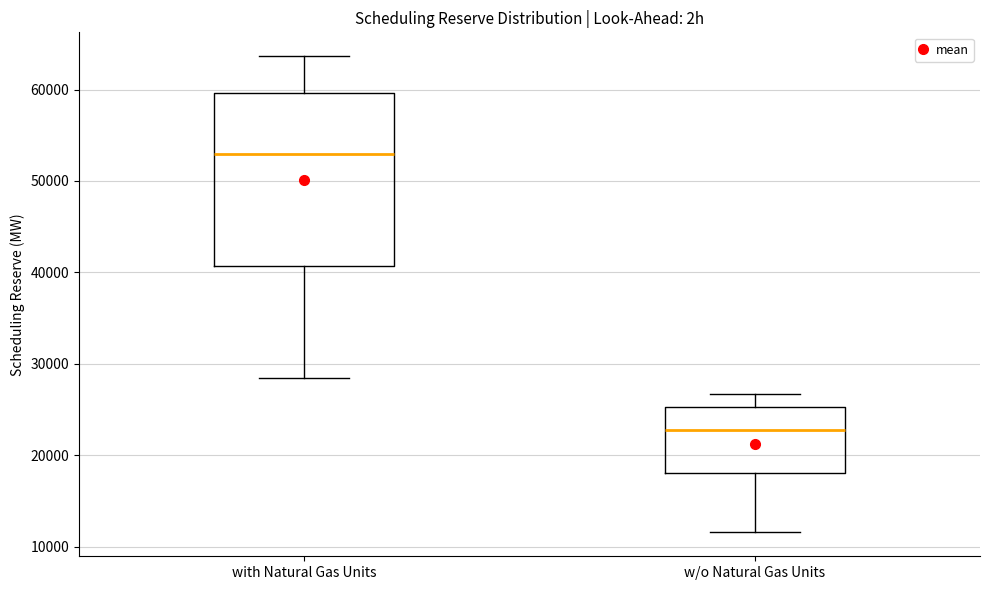

Where does the lower whisker of the box for with Natural Gas Units end on the y-axis? The values are not printed on the chart, so give them approximately, as read against the axis.

28000